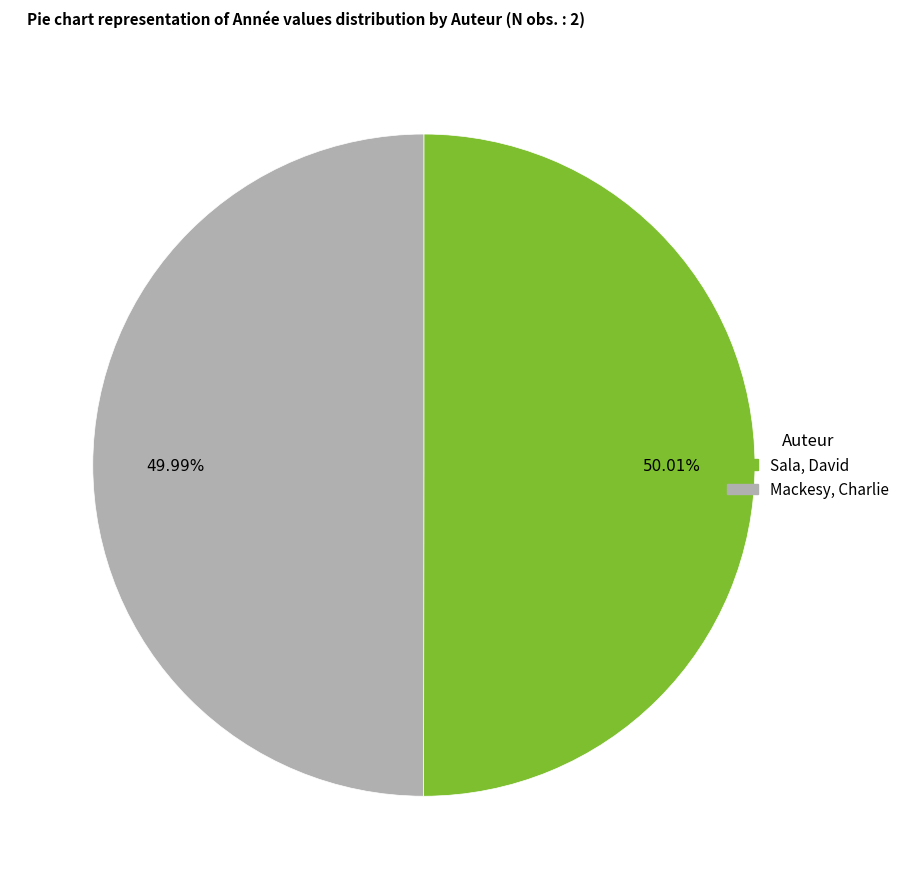

Approximately how many times larger is the value at Sala, David compared to Mackesy, Charlie?

1.0